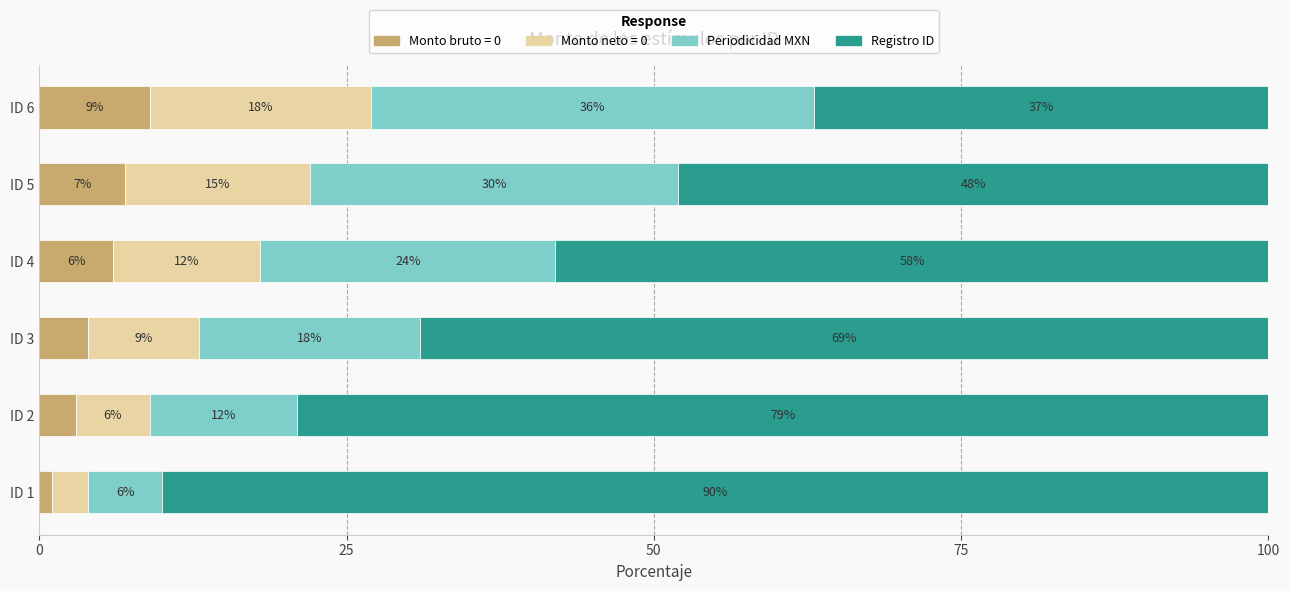

What is the total value across all series at ID 1?

100